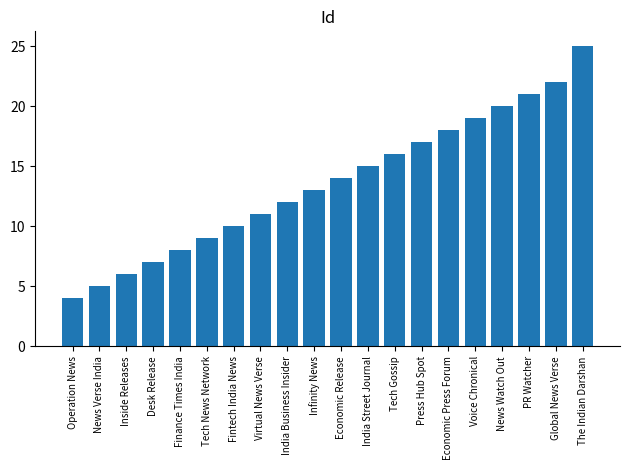

Reading left to right, transcribe all the data shown in this chart.

4	5	6	7	8	9	10	11	12	13	14	15	16	17	18	19	20	21	22	25